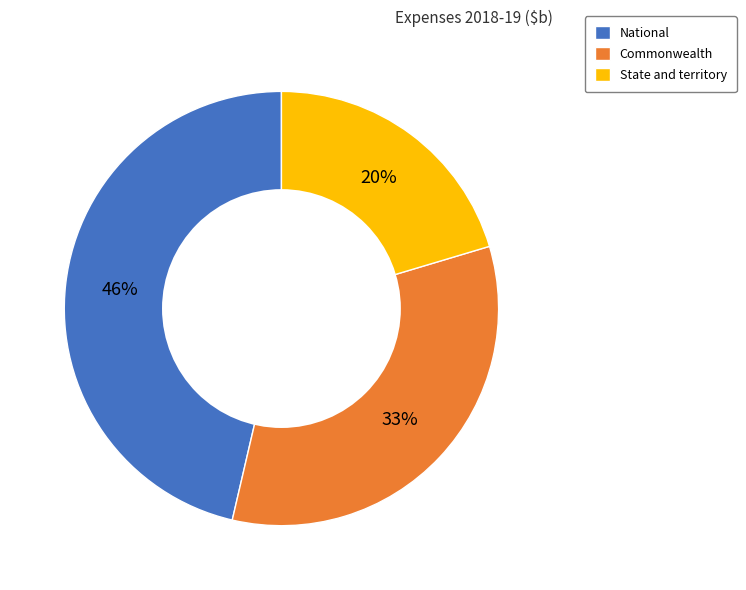

What is the largest slice in the pie chart?

National